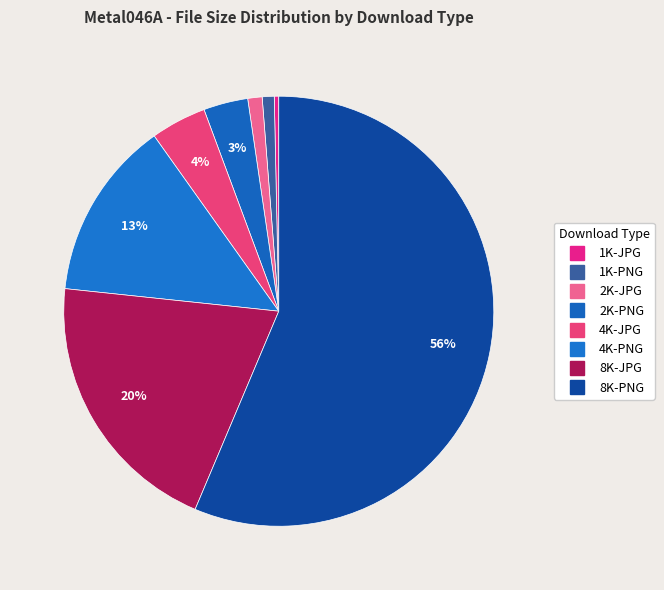

How many slices are in this pie chart?

8